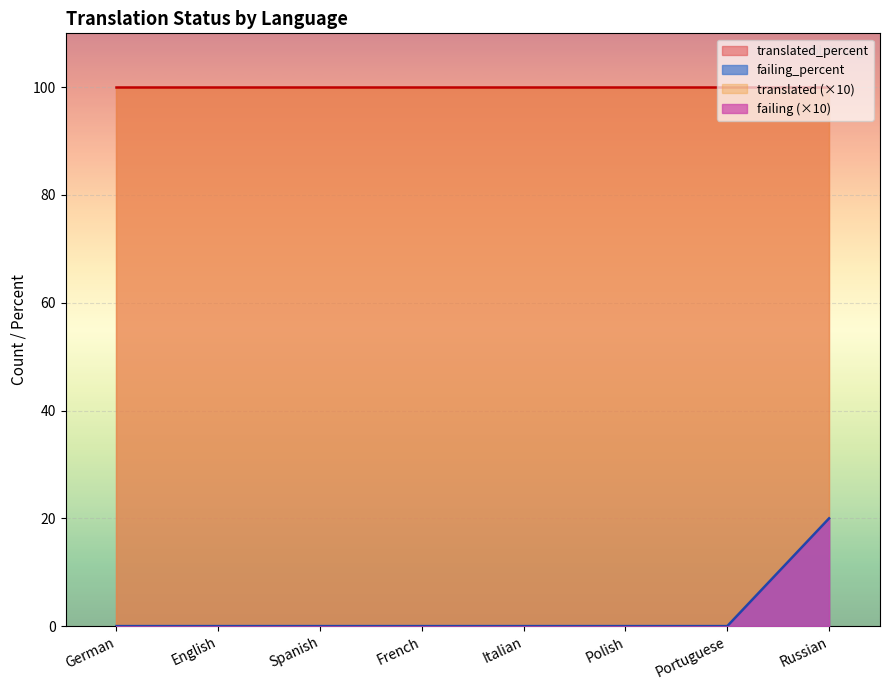

Reading right to left, extract all data points from this chart.

translated: Russian=10	Portuguese=10	Polish=10	Italian=10	French=10	Spanish=10	English=10	German=10
translated_percent: Russian=100	Portuguese=100	Polish=100	Italian=100	French=100	Spanish=100	English=100	German=100
failing: Russian=2	Portuguese=0	Polish=0	Italian=0	French=0	Spanish=0	English=0	German=0
failing_percent: Russian=20	Portuguese=0	Polish=0	Italian=0	French=0	Spanish=0	English=0	German=0